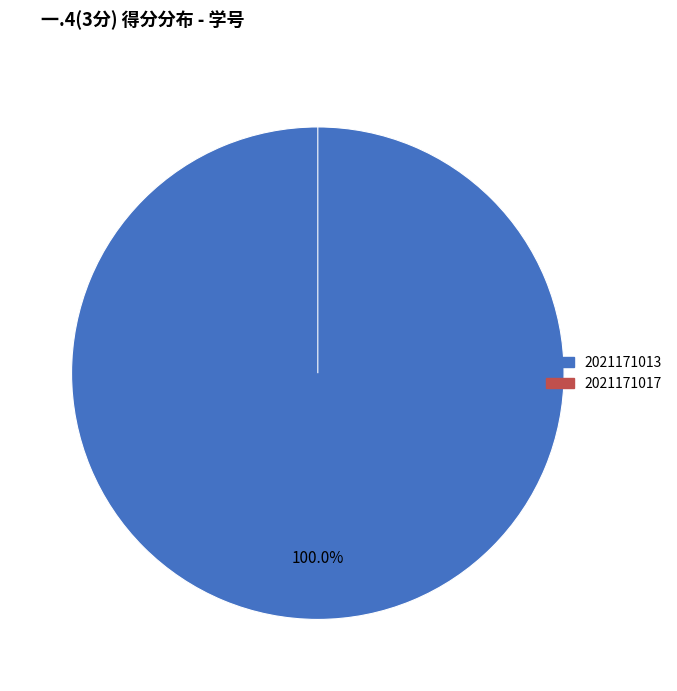

What is the change in value from 2021171013 to 2021171017?

-3